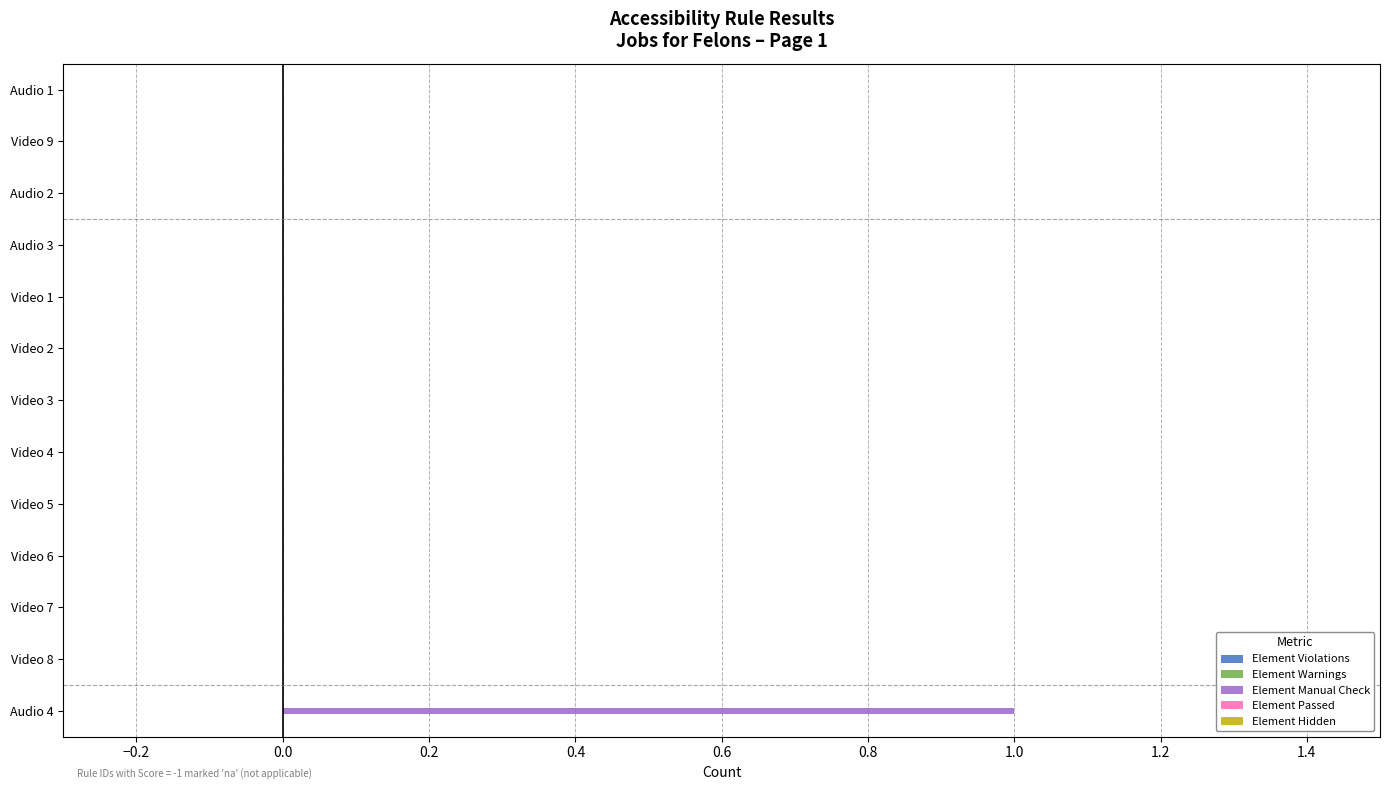

True or false: the data shows 0 at Video 8.

True